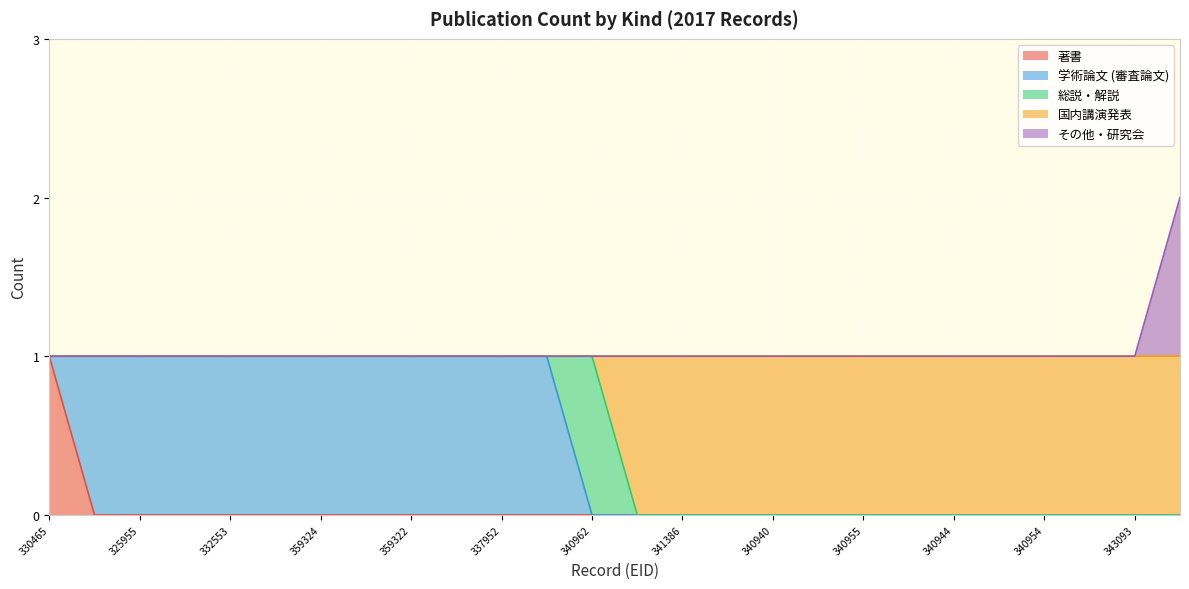

Is it true that 著書 equals -1 at 340940?

False